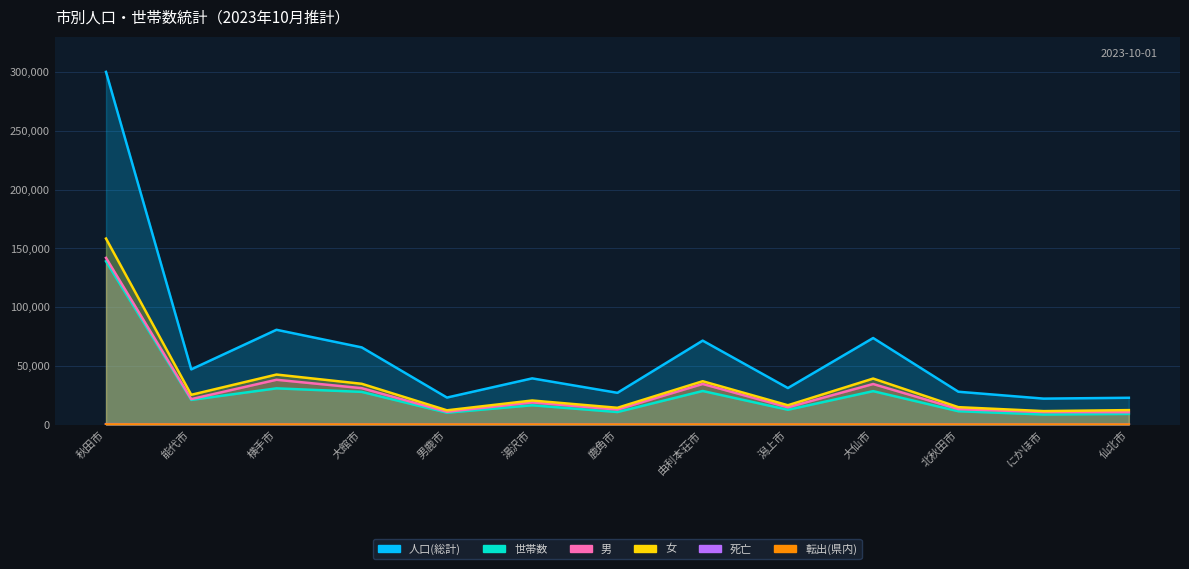

Reading left to right, list all the values displayed in this chart.

人口(総計): 秋田市=300096	能代市=46967	横手市=80647	大館市=65665	男鹿市=22971	湯沢市=39298	鹿角市=27007	由利本荘市=71421	潟上市=31068	大仙市=73637	北秋田市=27917	にかほ市=22068	仙北市=22780
世帯数: 秋田市=138963	能代市=20970	横手市=30806	大館市=27791	男鹿市=10081	湯沢市=16405	鹿角市=10646	由利本荘市=28553	潟上市=12594	大仙市=28418	北秋田市=11328	にかほ市=8567	仙北市=9046
男: 秋田市=141840	能代市=21656	横手市=38104	大館市=30980	男鹿市=10854	湯沢市=18829	鹿角市=12741	由利本荘市=34546	潟上市=14647	大仙市=34499	北秋田市=13124	にかほ市=10621	仙北市=10503
女: 秋田市=158256	能代市=25311	横手市=42543	大館市=34685	男鹿市=12117	湯沢市=20469	鹿角市=14266	由利本荘市=36875	潟上市=16421	大仙市=39138	北秋田市=14793	にかほ市=11447	仙北市=12277
死亡: 秋田市=336	能代市=96	横手市=141	大館市=116	男鹿市=55	湯沢市=74	鹿角市=54	由利本荘市=105	潟上市=36	大仙市=134	北秋田市=63	にかほ市=32	仙北市=50
転出(県内): 秋田市=107	能代市=27	横手市=40	大館市=30	男鹿市=20	湯沢市=12	鹿角市=5	由利本荘市=38	潟上市=25	大仙市=44	北秋田市=8	にかほ市=21	仙北市=16